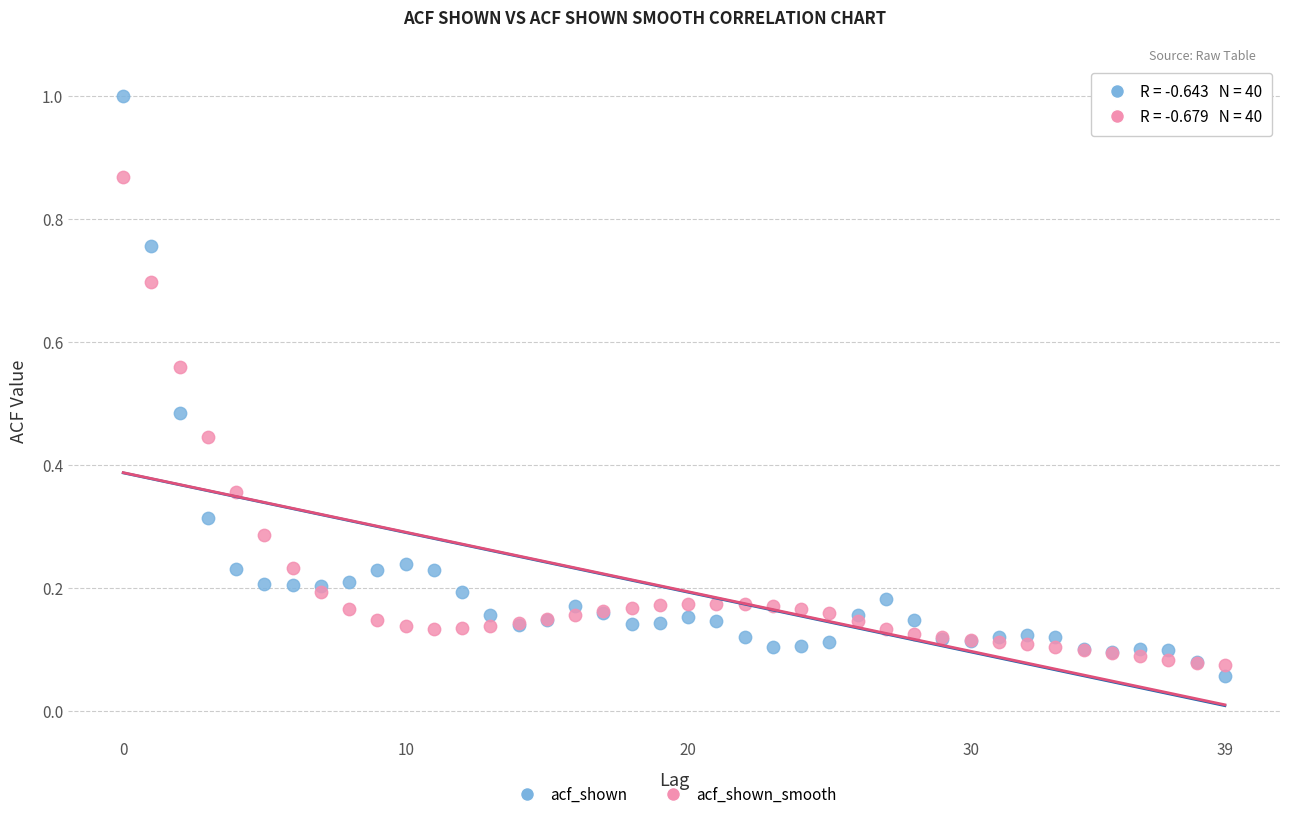

Which series contains the highest Y value?

acf_shown